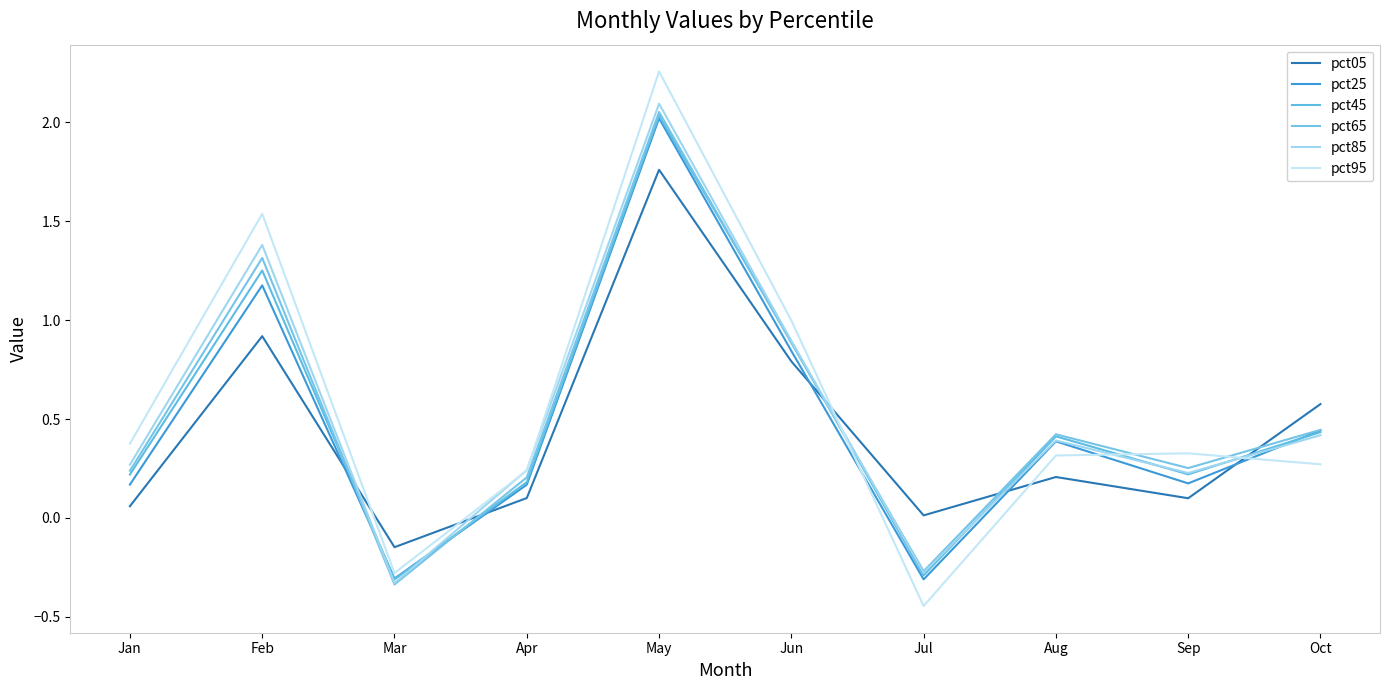

What is the sum of the pct95 values at Jul and Oct?

-0.2